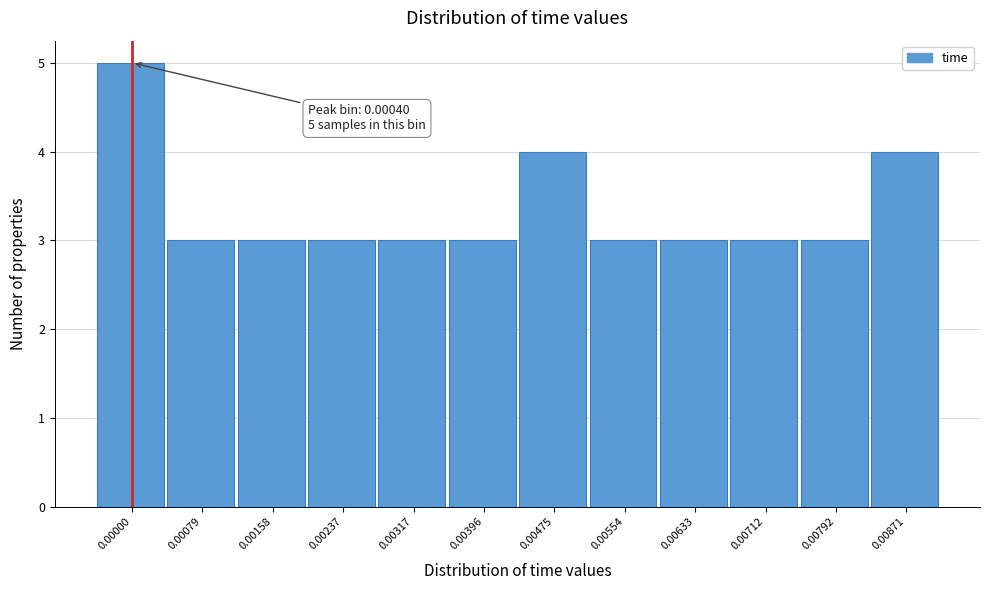

Reading left to right, extract all data points from this chart.

5	3	3	3	3	3	4	3	3	3	3	4